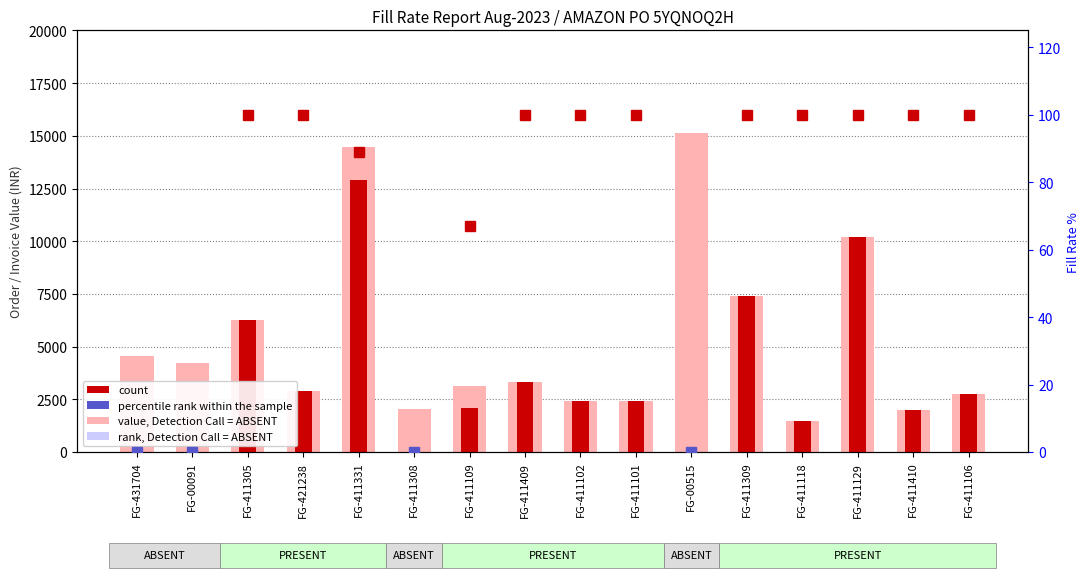

How many bars are there in total?

32